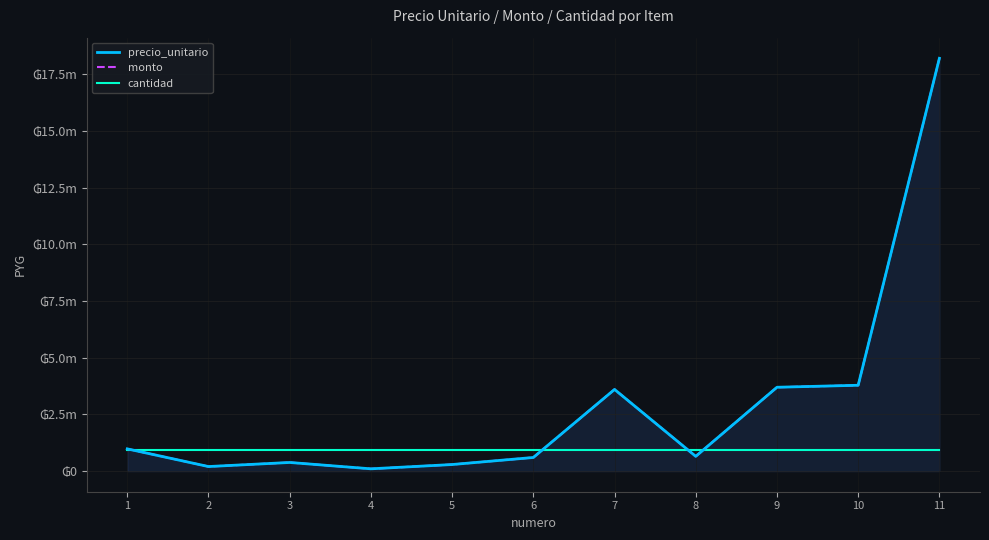

What is the greatest value displayed?

18200000